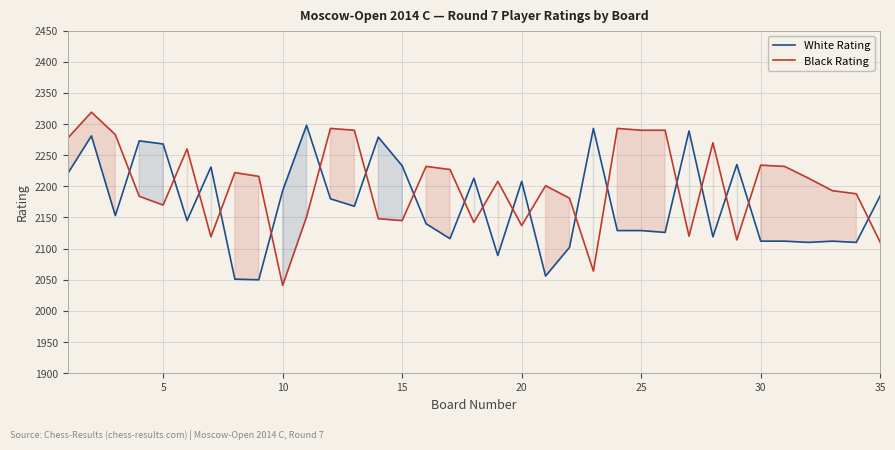

What is the sum of all White Rating values?

76008